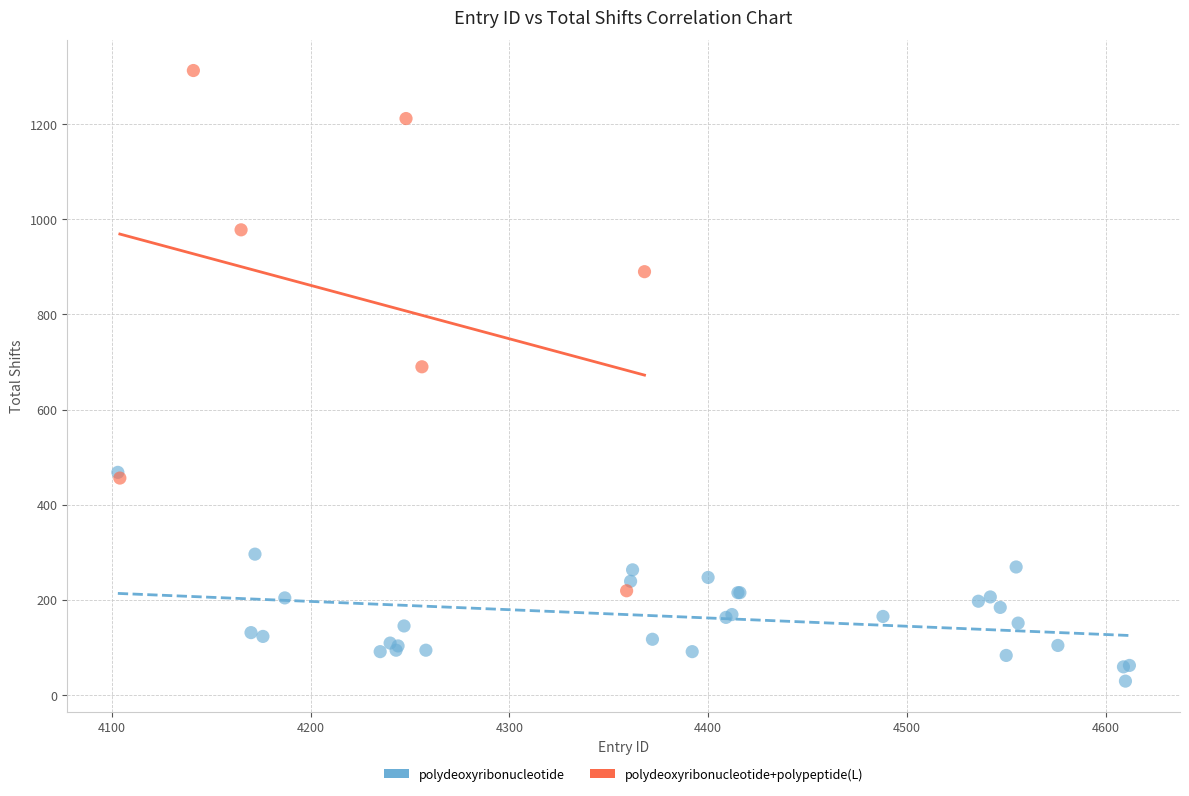

Which series contains the highest Y value?

polydeoxyribonucleotide+polypeptide(L)